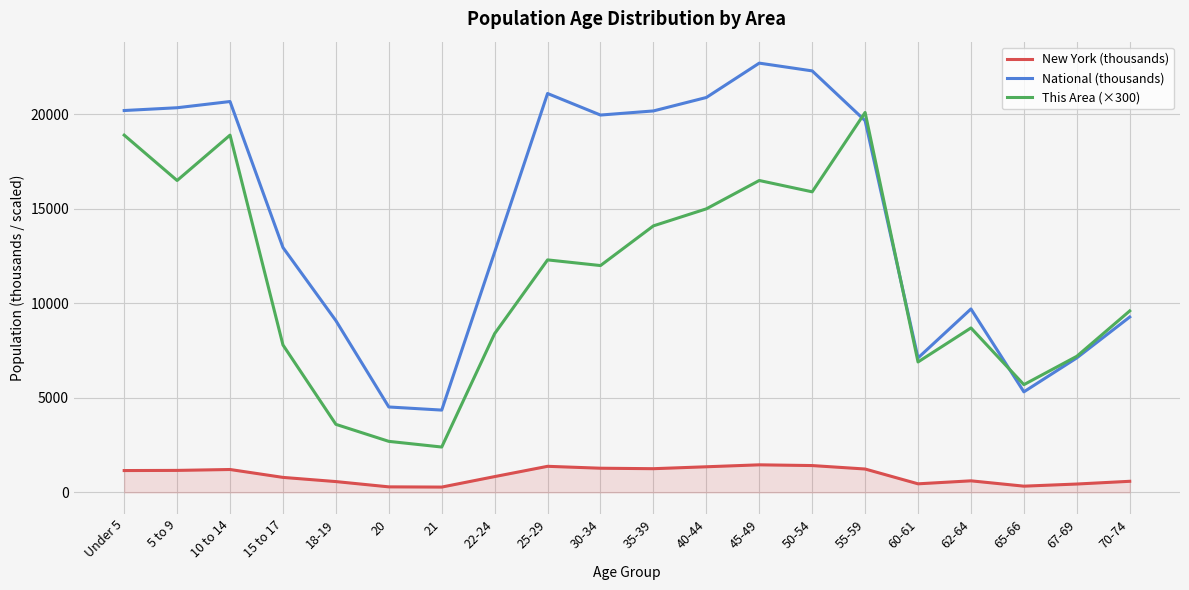

What position from the left is 45-49?

13